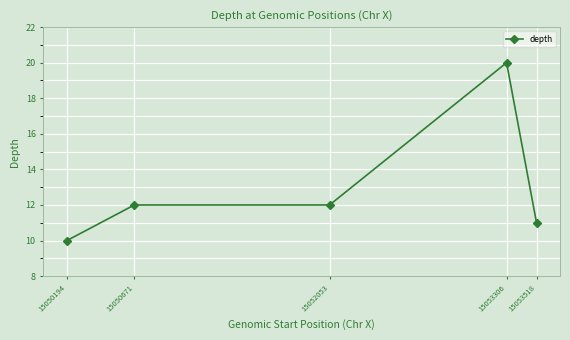

At which category does the chart reach its minimum across all series?

15050194